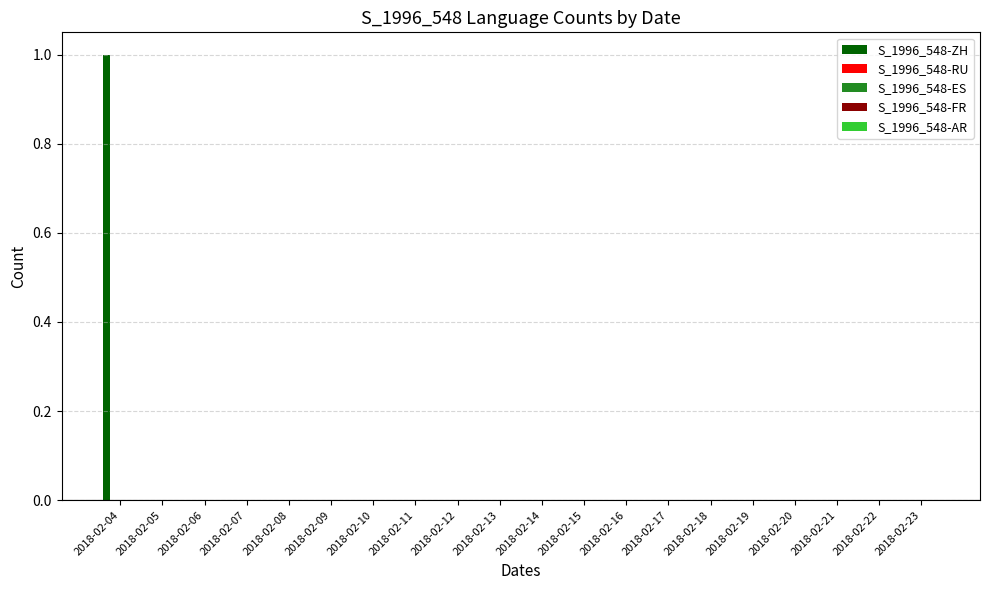

Count the number of data series in this chart.

1